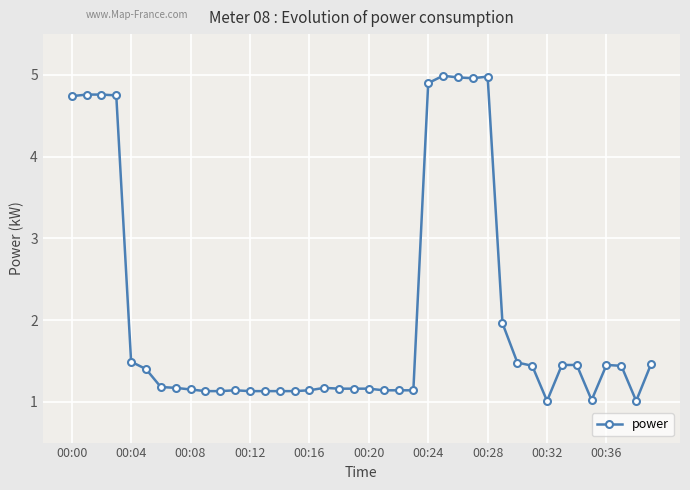

What is the sum of all values?

82.5